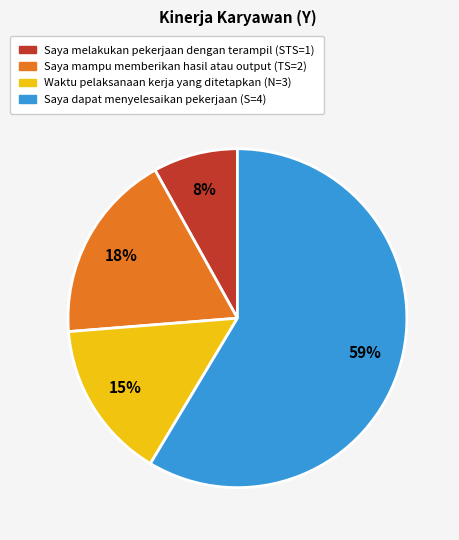

To the nearest percent, what is the difference between the largest and smallest slice percentages?

51%